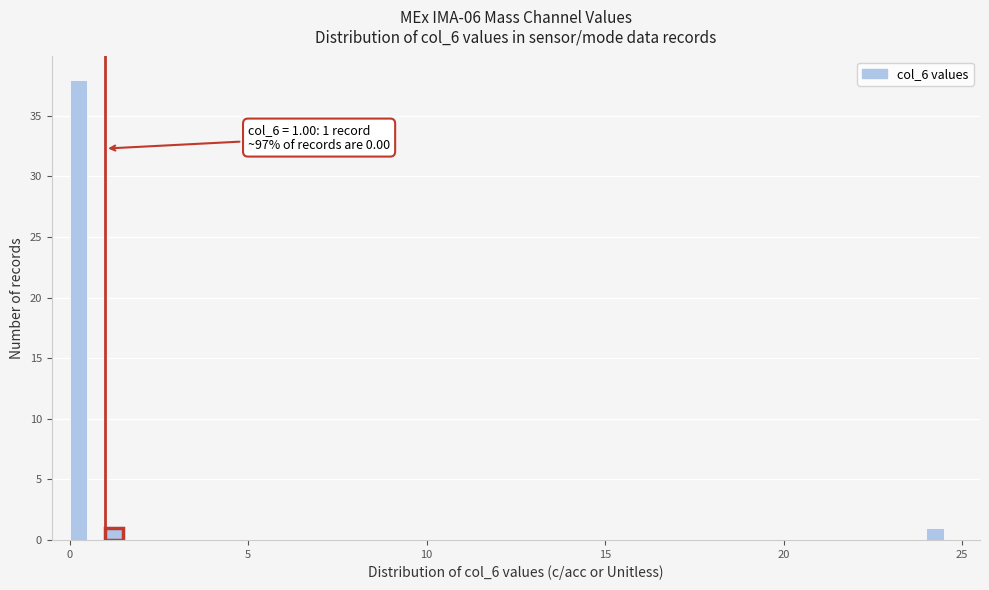

Around what value on the x-axis is the tallest bar? Give the approximate position of its centre, as read against the axis.

0.5